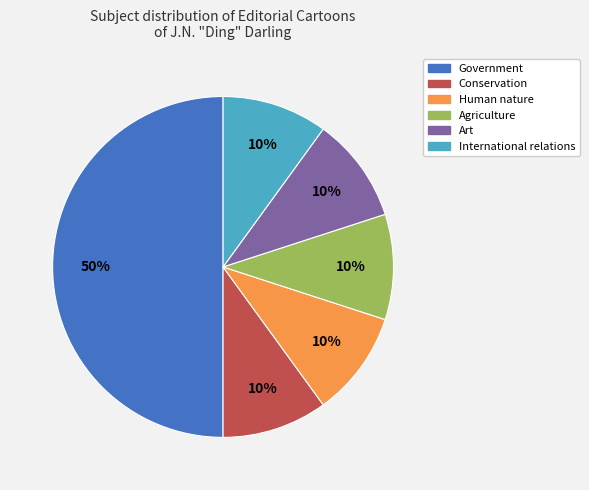

To the nearest percent, what is the average slice percentage?

17%